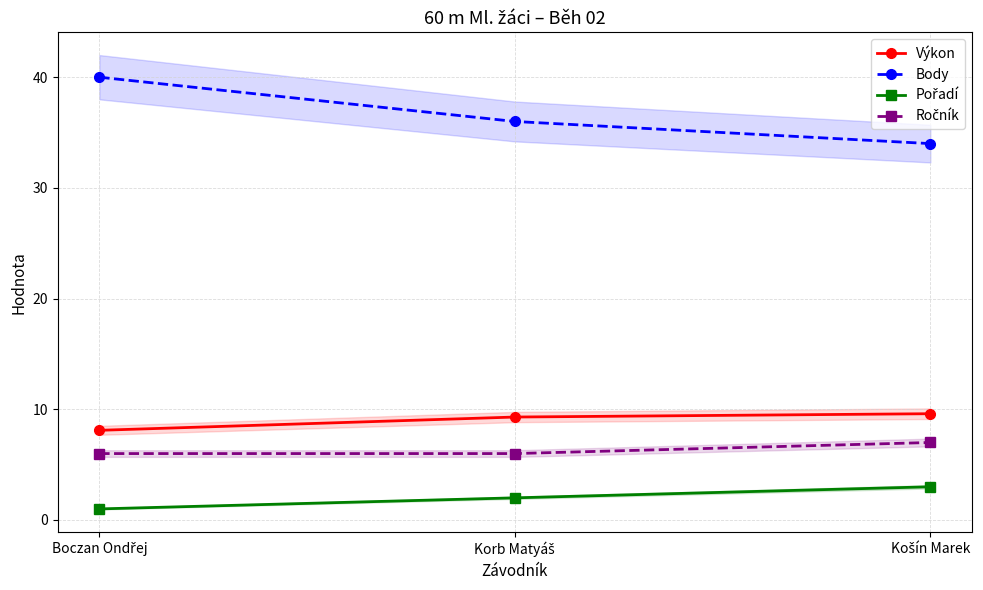

At which category is the sum across all series the highest?

Boczan Ondřej